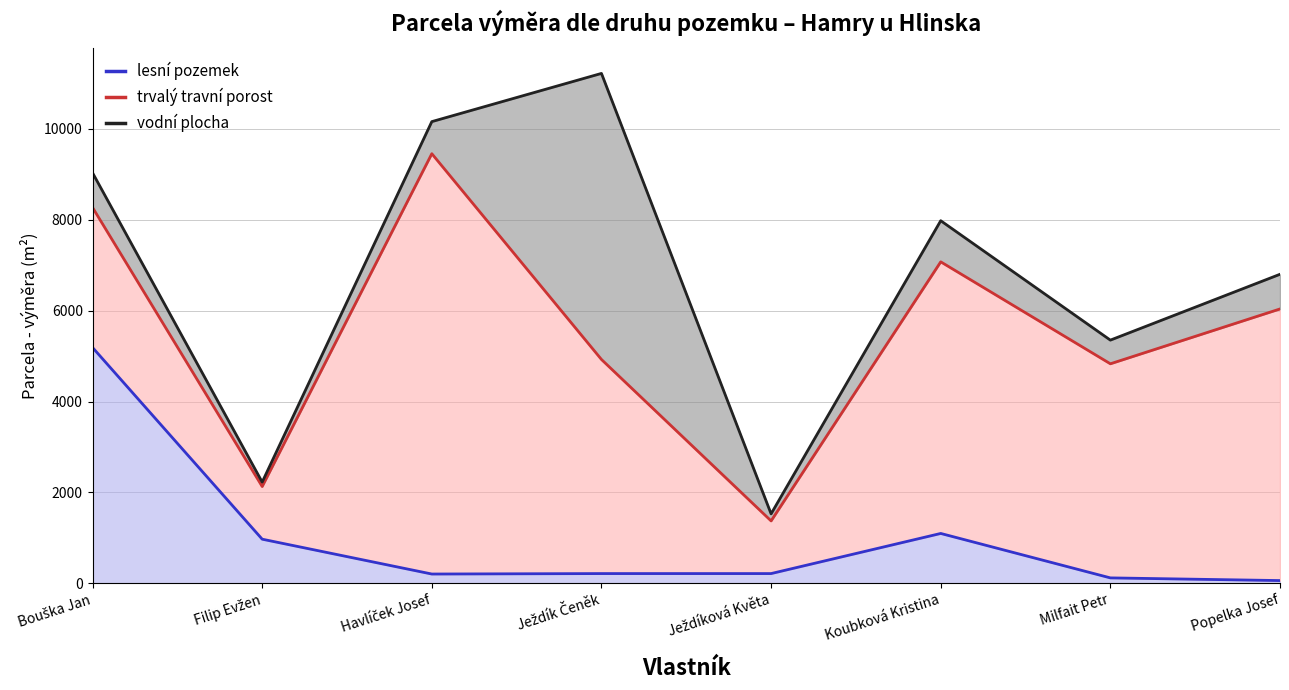

In vodní plocha, how many points are higher than both neighbors (excluding endpoints)?

2